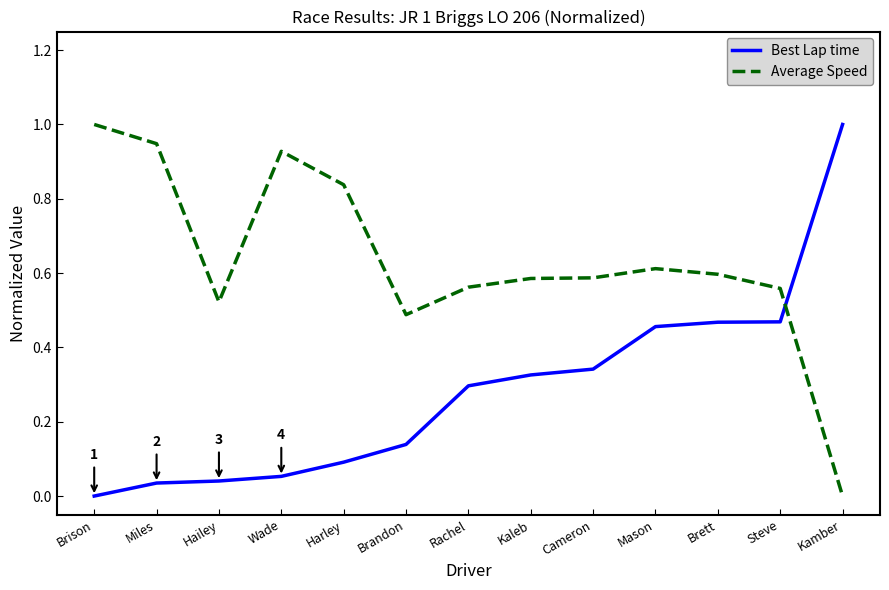

What position from the left is Brett?

11